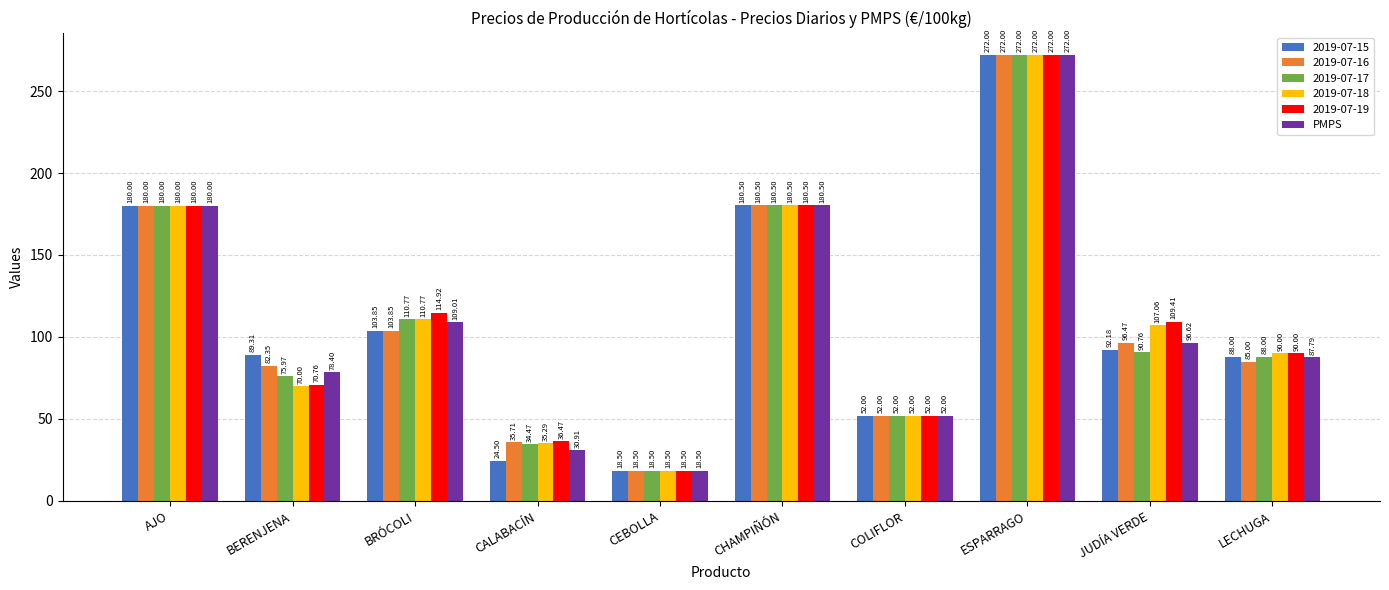

How many data points does each series have?

10